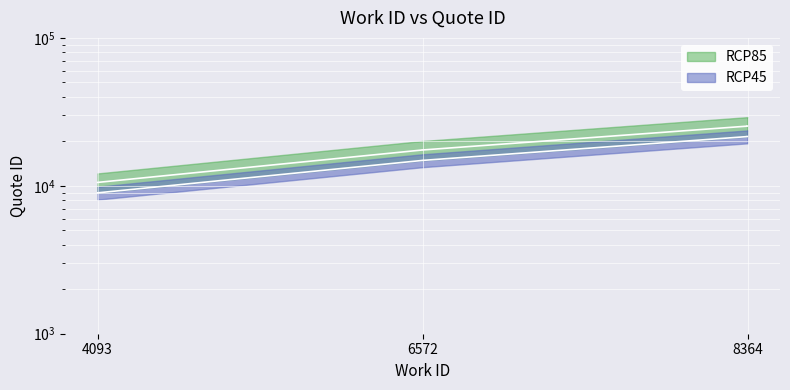

True or false: RCP85 has a value of 17469.0 at 6572.

True